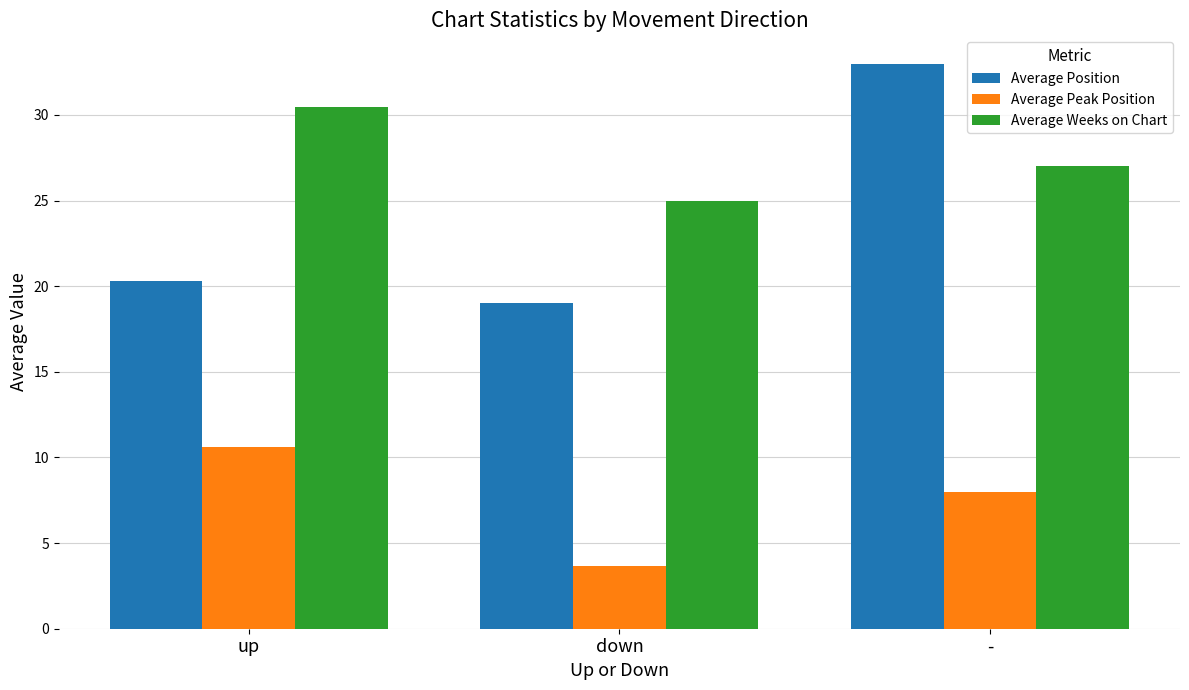

What is the label of the 1st bar from the left?

up